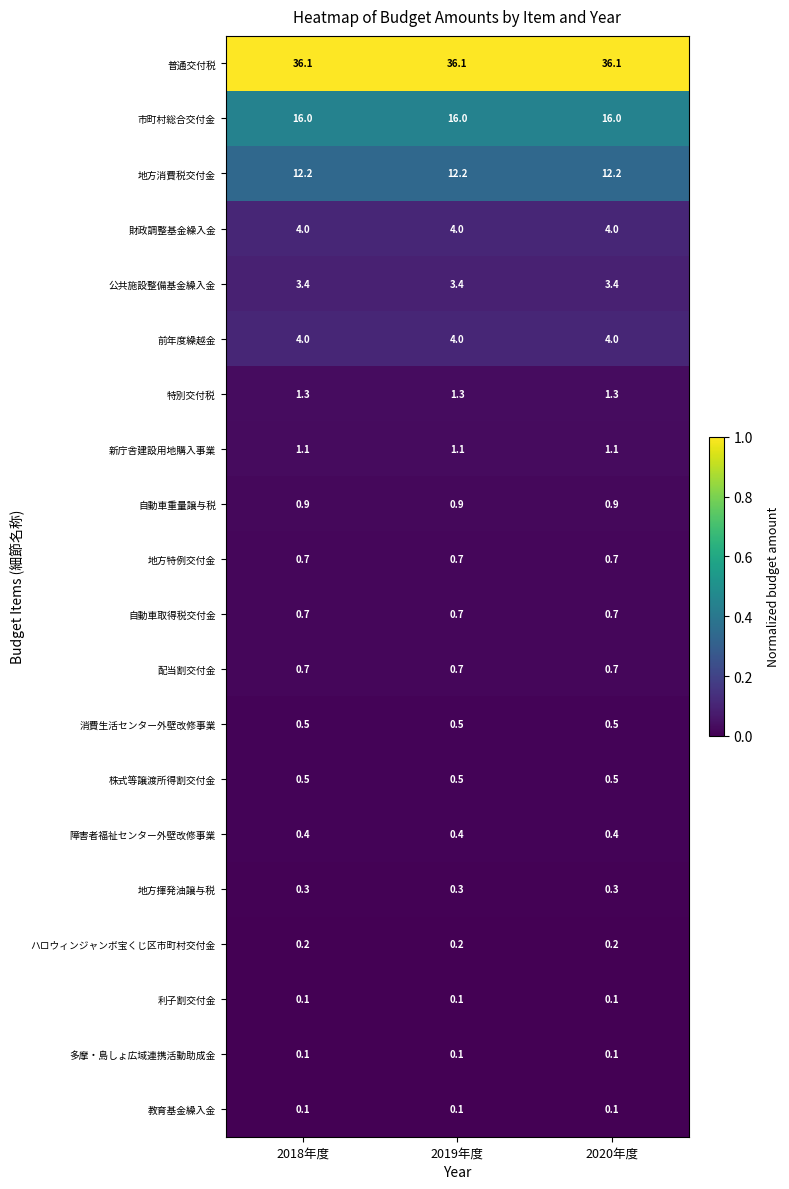

What is the sum of all 株式等譲渡所得割交付金 values?

1.5